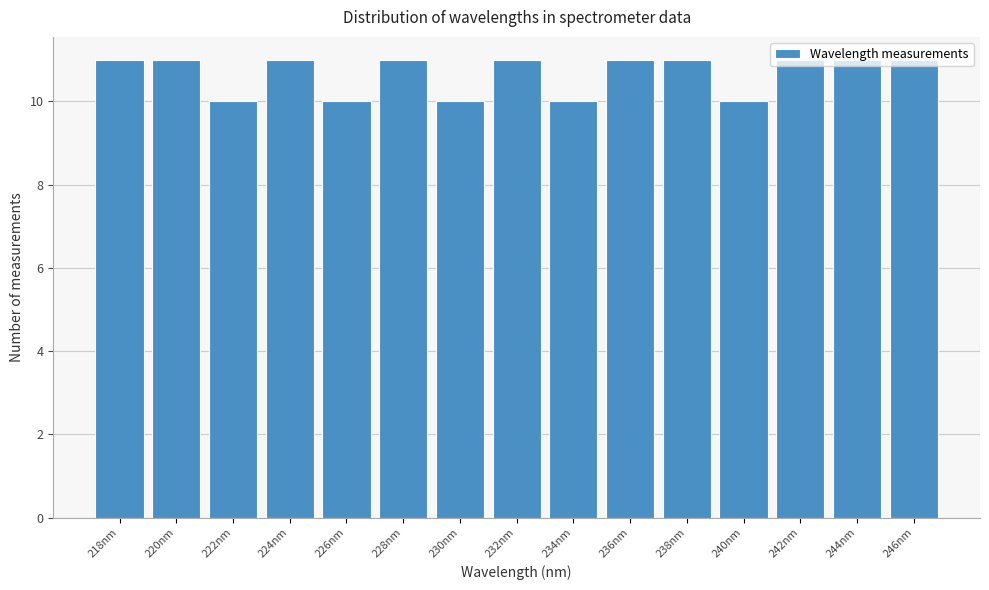

What is the label of the 11th bar from the right?

226nm